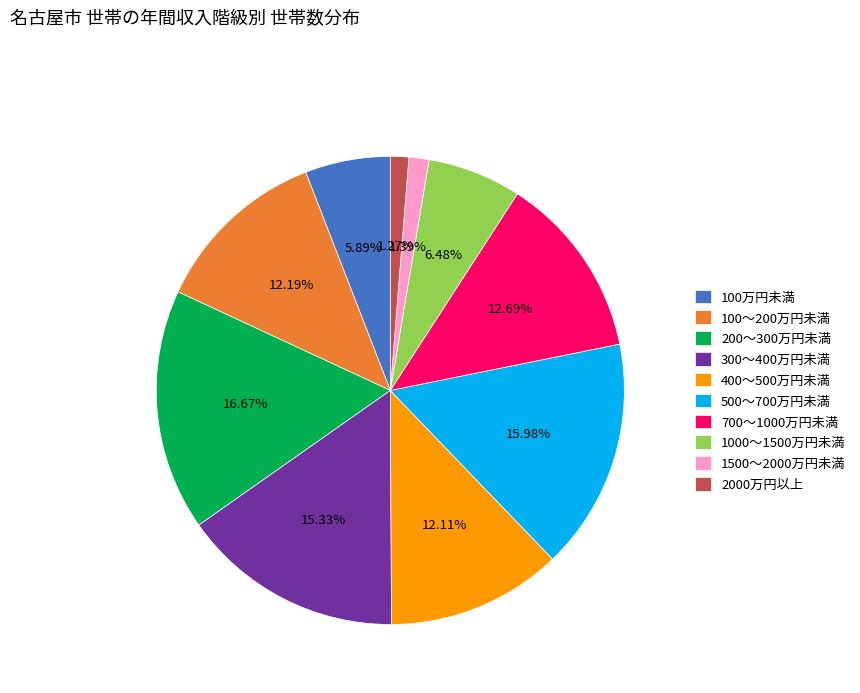

Is 300～400万円未満 the majority of the pie?

No